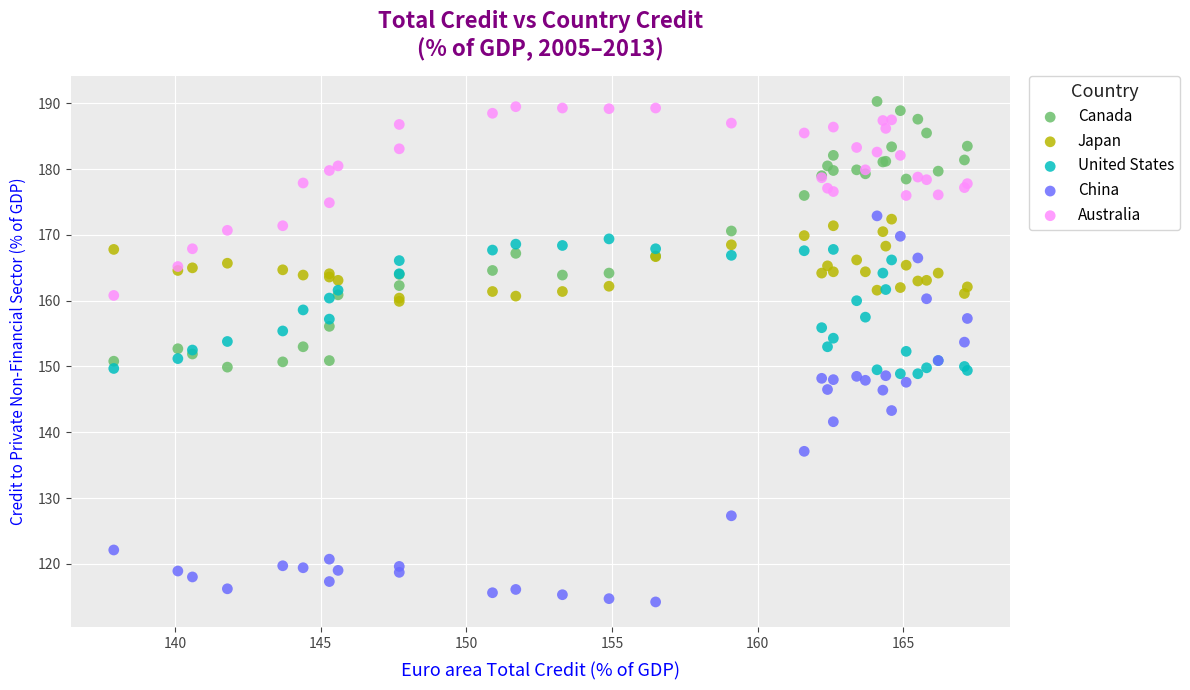

Which series has the widest spread of Y values?

China